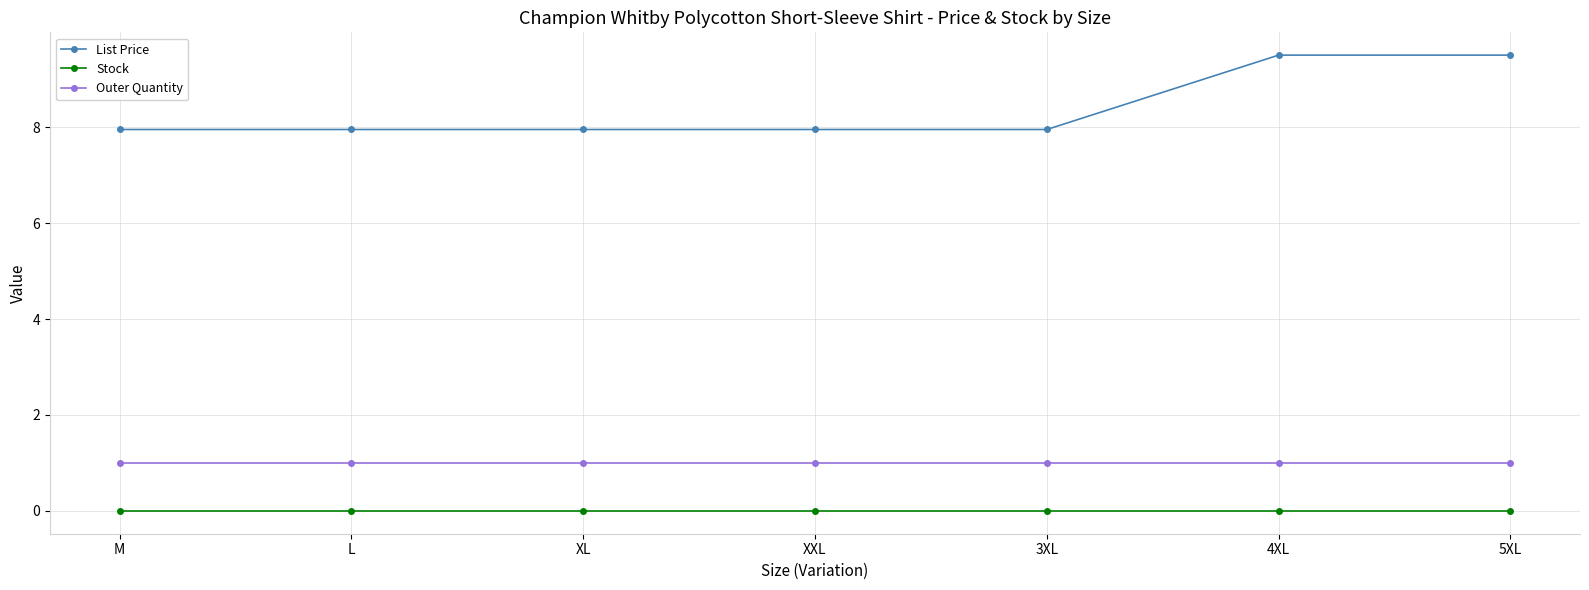

True or false: Outer Quantity and List Price cross at least once.

False